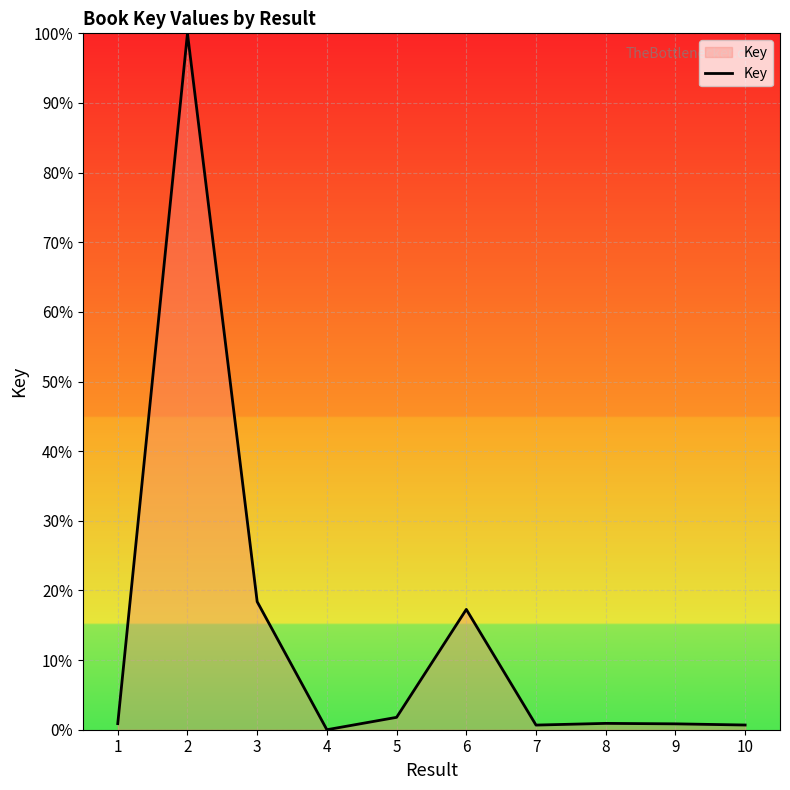

What is the difference between the maximum and minimum values?

100.0